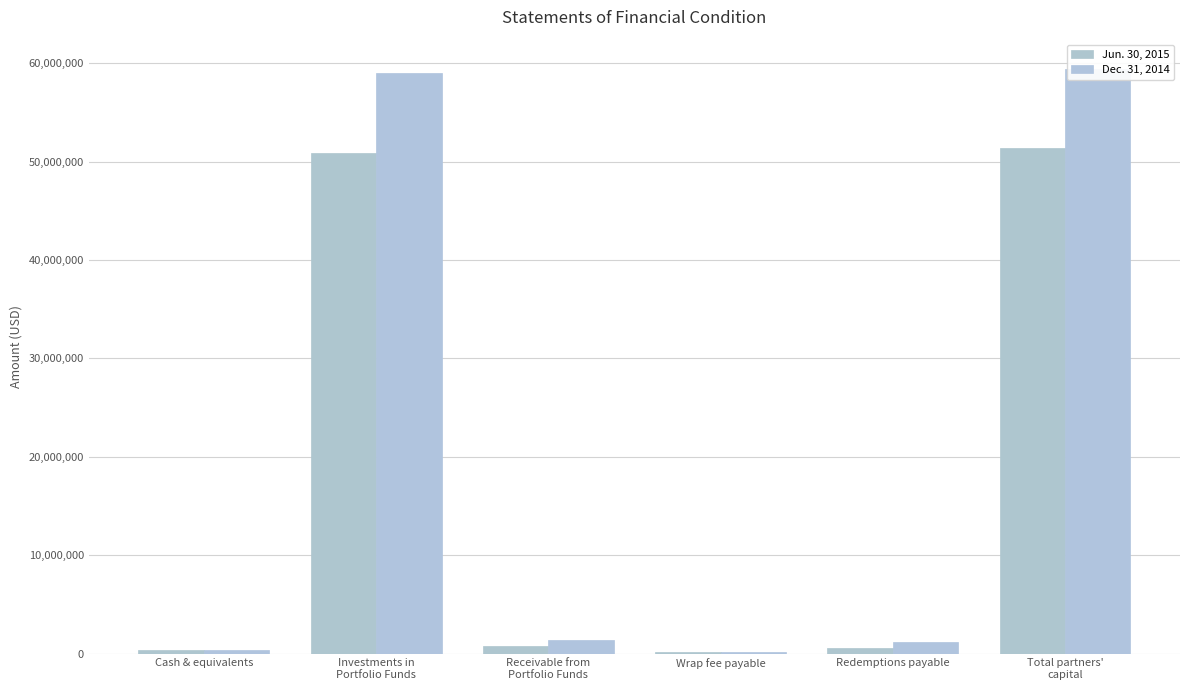

Between Investments in
Portfolio Funds and Receivable from
Portfolio Funds, which is larger?

Investments in
Portfolio Funds